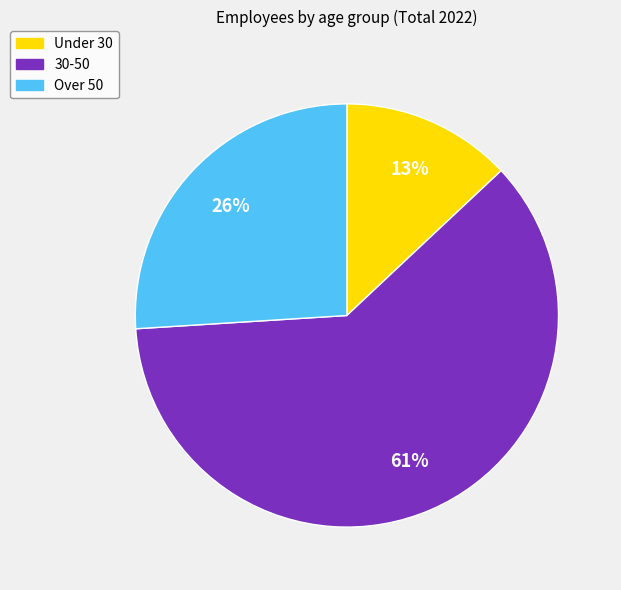

Which slice is the largest?

30-50